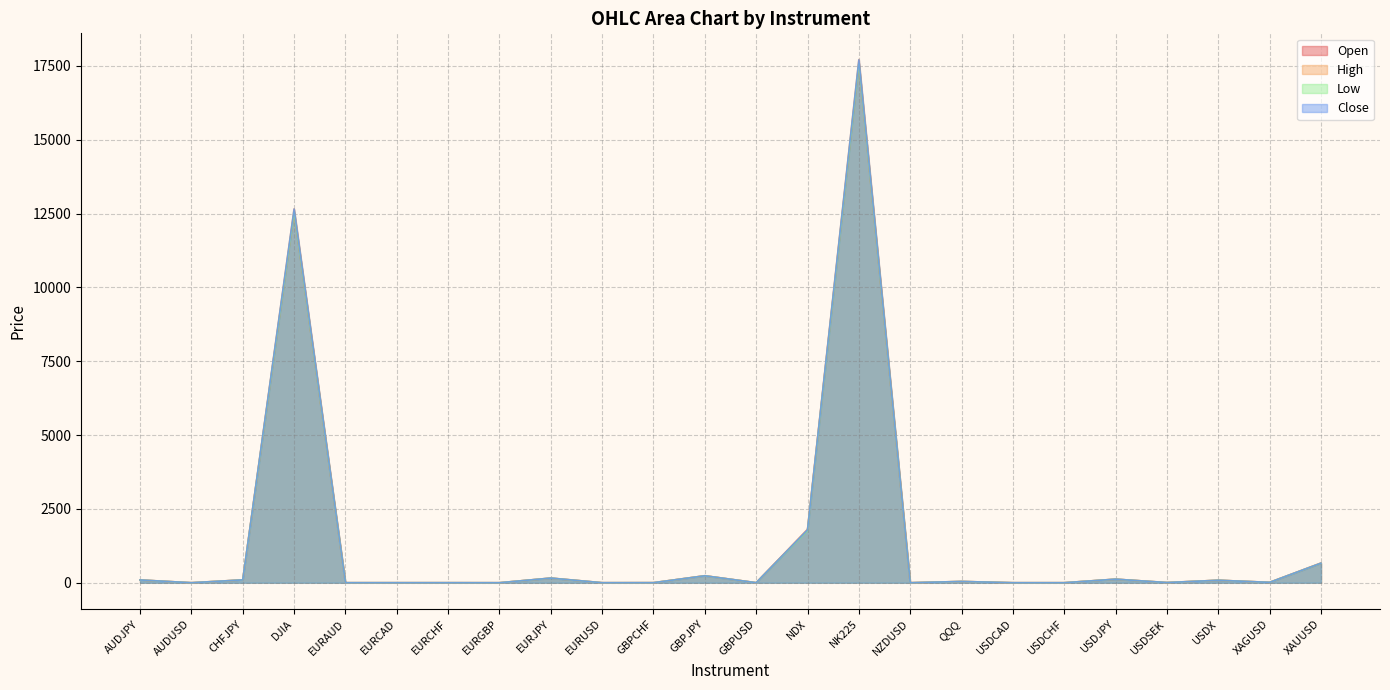

What are all the series names shown in the legend?

Open, High, Low, Close